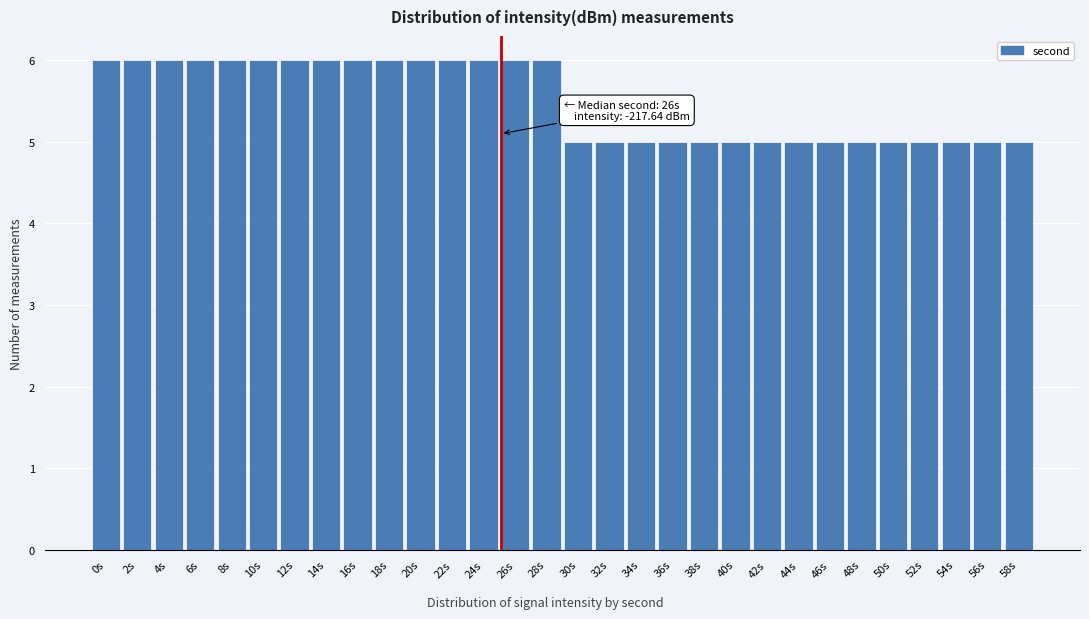

Reading left to right, what are all the values shown in this chart?

0s=6	2s=6	4s=6	6s=6	8s=6	10s=6	12s=6	14s=6	16s=6	18s=6	20s=6	22s=6	24s=6	26s=6	28s=6	30s=5	32s=5	34s=5	36s=5	38s=5	40s=5	42s=5	44s=5	46s=5	48s=5	50s=5	52s=5	54s=5	56s=5	58s=5